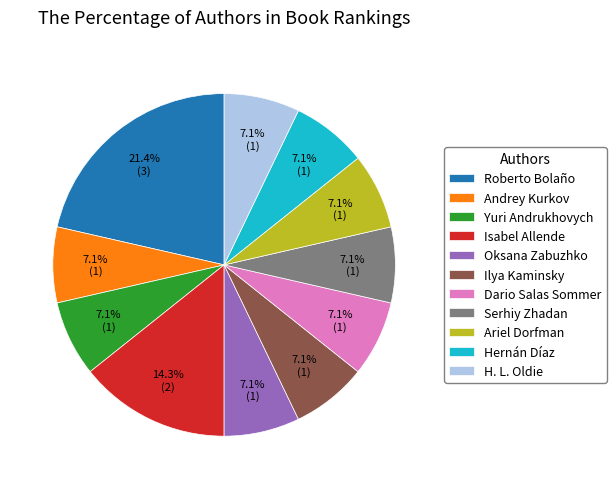

Is Ilya Kaminsky the majority of the pie?

No